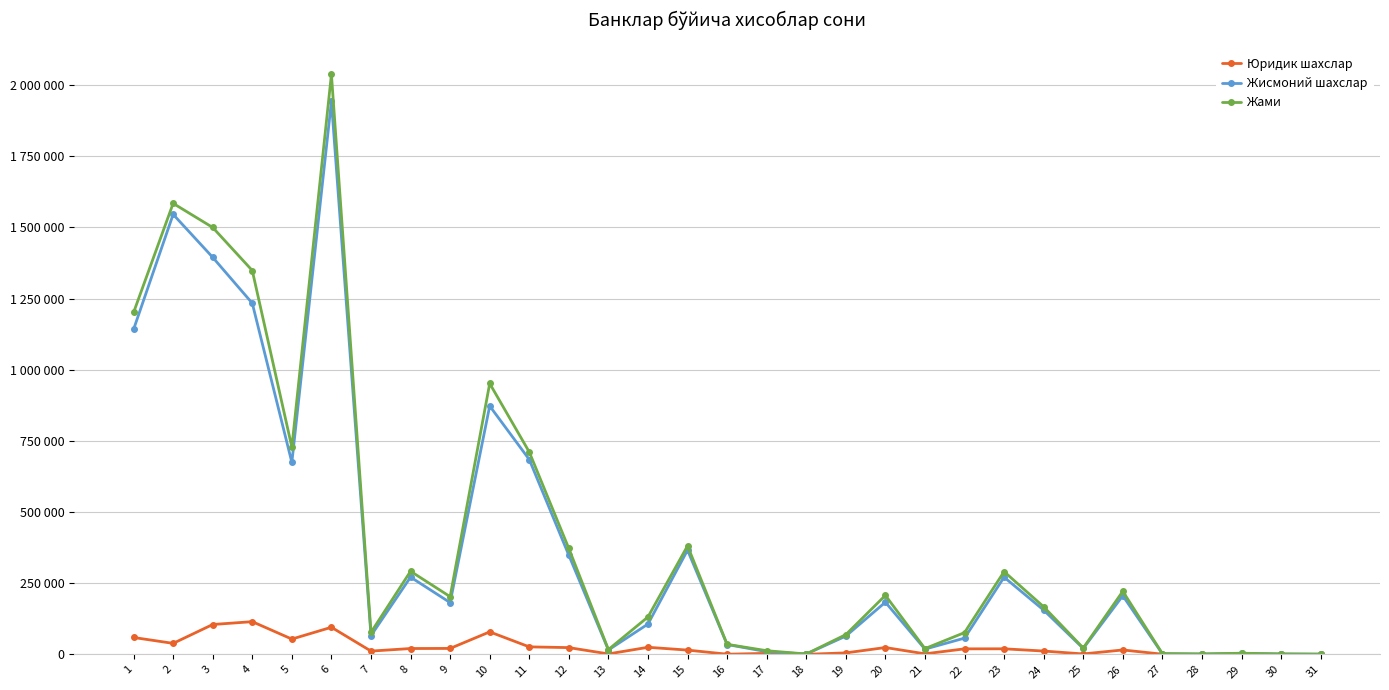

Which series has the largest total across all categories?

Жами